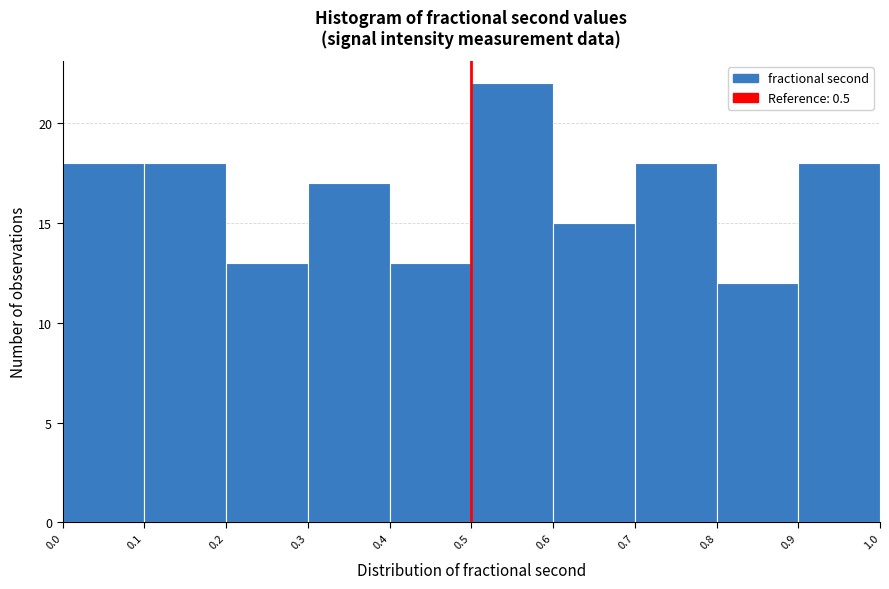

Reading left to right, list every bar in this chart as the range it spans on the x-axis followed by its height. The values are not printed on the chart, so give them approximately, as read against the axis.

0.0 to 0.1: 18
0.1 to 0.2: 18
0.2 to 0.3: 13
0.3 to 0.4: 17
0.4 to 0.5: 13
0.5 to 0.6: 22
0.6 to 0.7: 15
0.7 to 0.8: 18
0.8 to 0.9: 12
0.9 to 1.0: 18